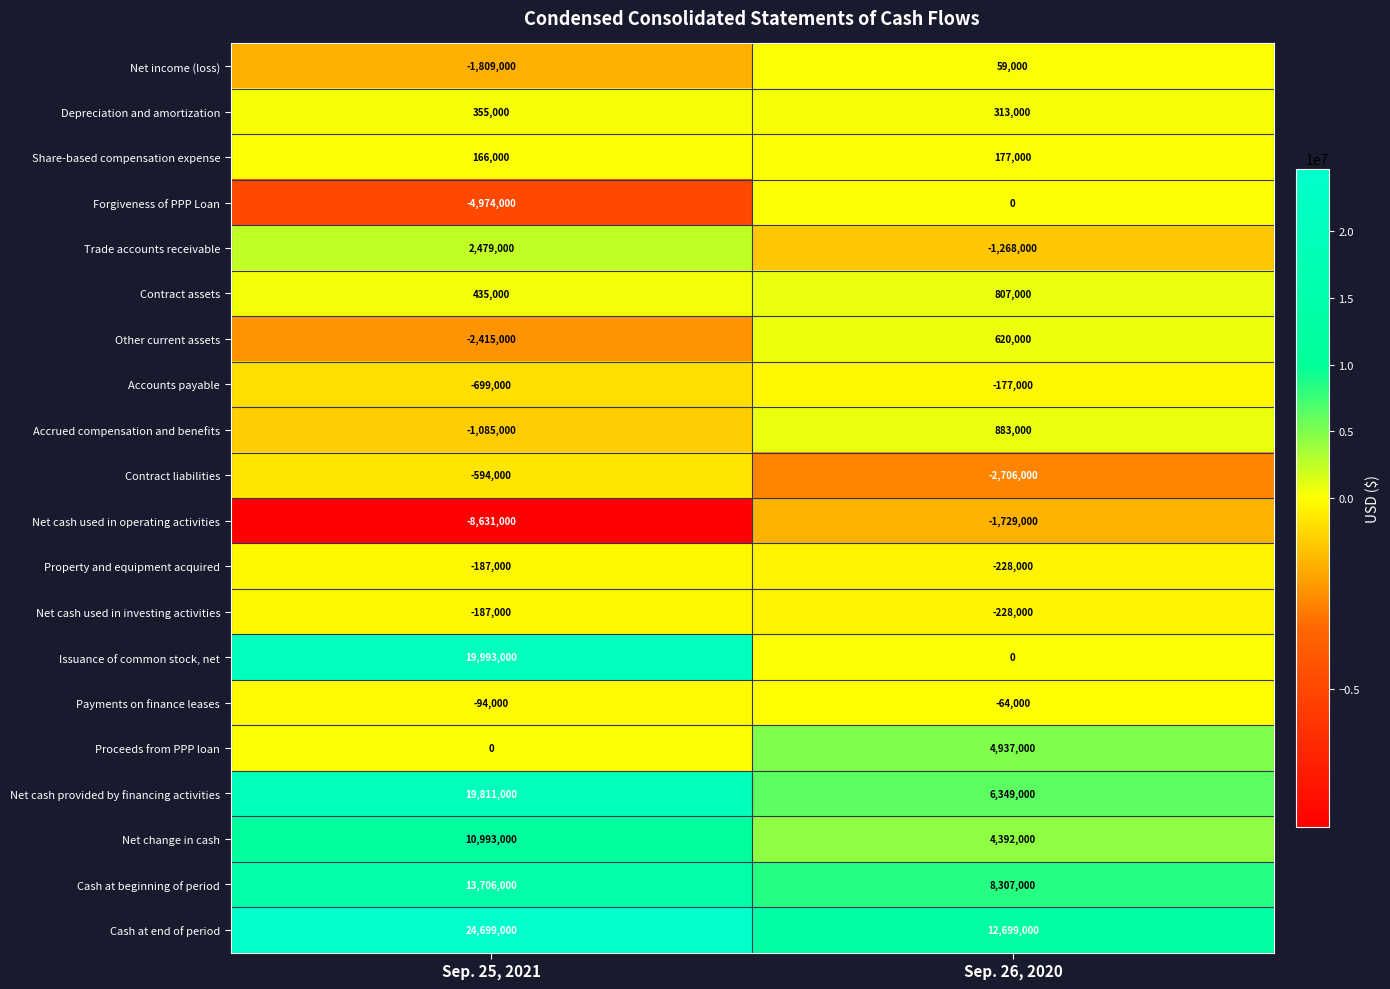

What is the sum of the Net cash provided by financing activities values at Sep. 26, 2020 and Sep. 25, 2021?

26160000